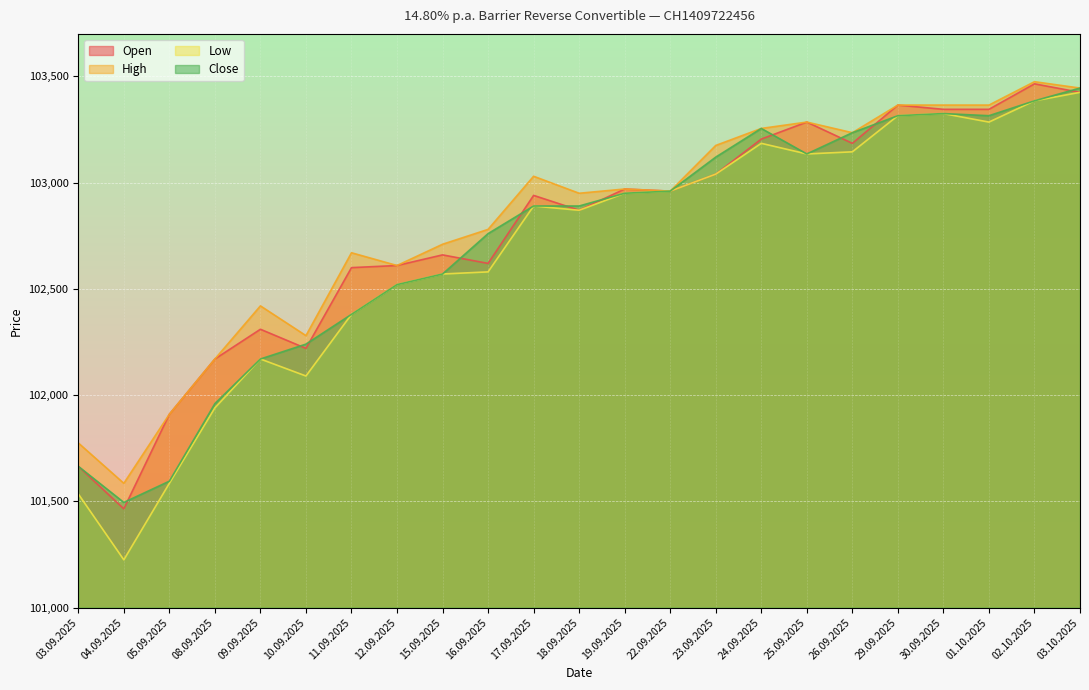

Where is the first local minimum for Open?

04.09.2025